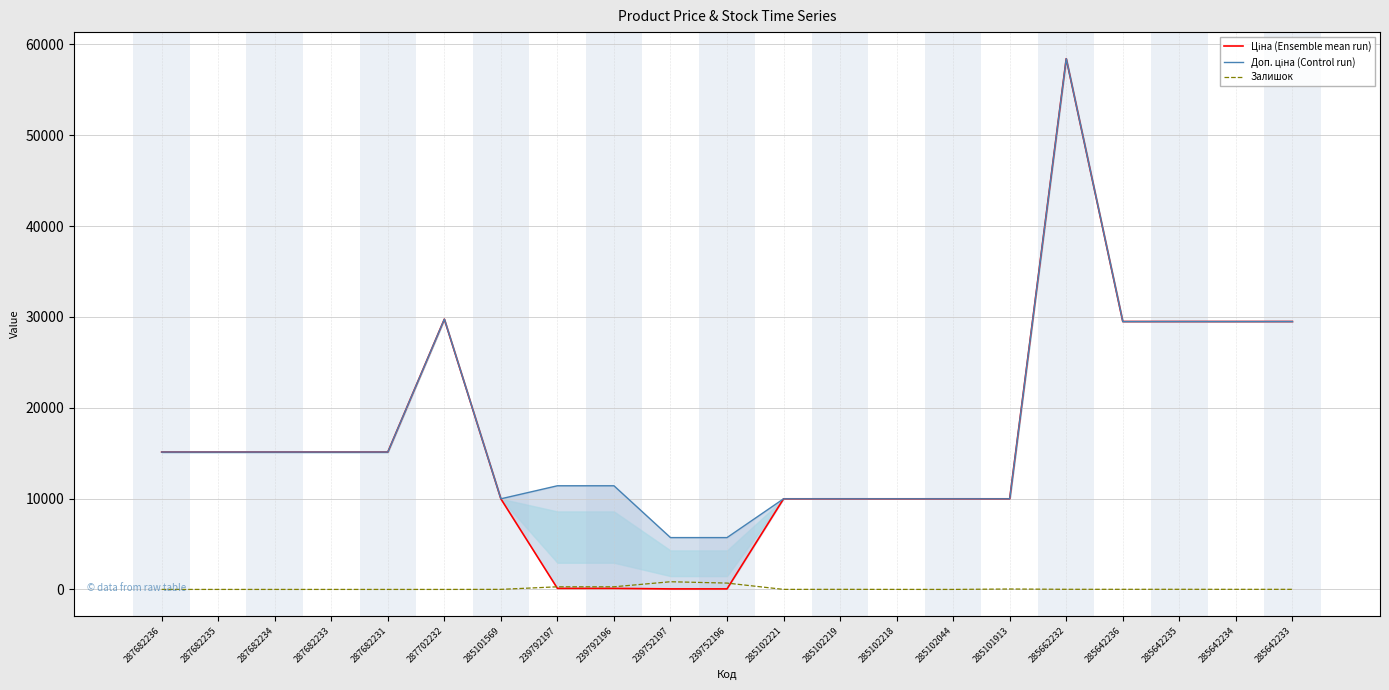

Reading left to right, list all the values displayed in this chart.

Ціна (Ensemble mean run): 15120.0	15120.0	15120.0	15120.0	15120.0	29747.2	9975.0	114.1	114.1	57.0	57.0	9975.0	9975.0	9975.0	9975.0	9975.0	58426.5	29491.5	29491.5	29491.5	29491.5
Доп. ціна (Control run): 15120.0	15120.0	15120.0	15120.0	15120.0	29747.2	9975.0	11410.0	11410.0	5705.0	5705.0	9975.0	9975.0	9975.0	9975.0	9975.0	58426.5	29491.5	29491.5	29491.5	29491.5
Залишок: 0.0	0.0	0.0	0.0	0.0	0.0	7.0	289.0	290.0	845.0	698.0	5.0	9.0	3.0	1.0	45.0	14.0	12.0	13.0	10.0	9.0